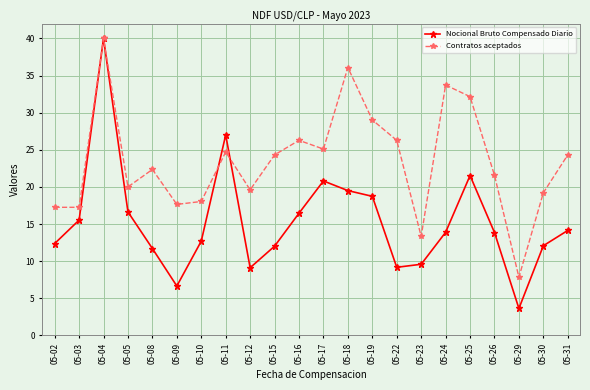

The Contratos aceptados series shows 17.7 at 05-23. True or false?

False